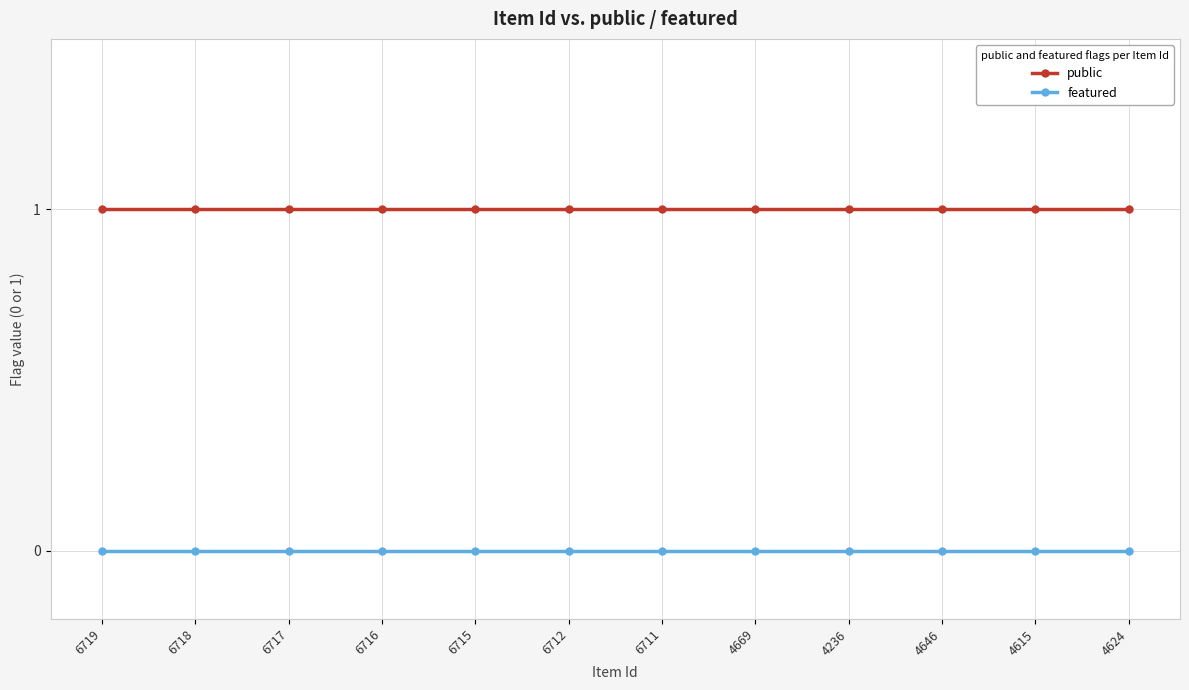

What position from the right is 4236?

4